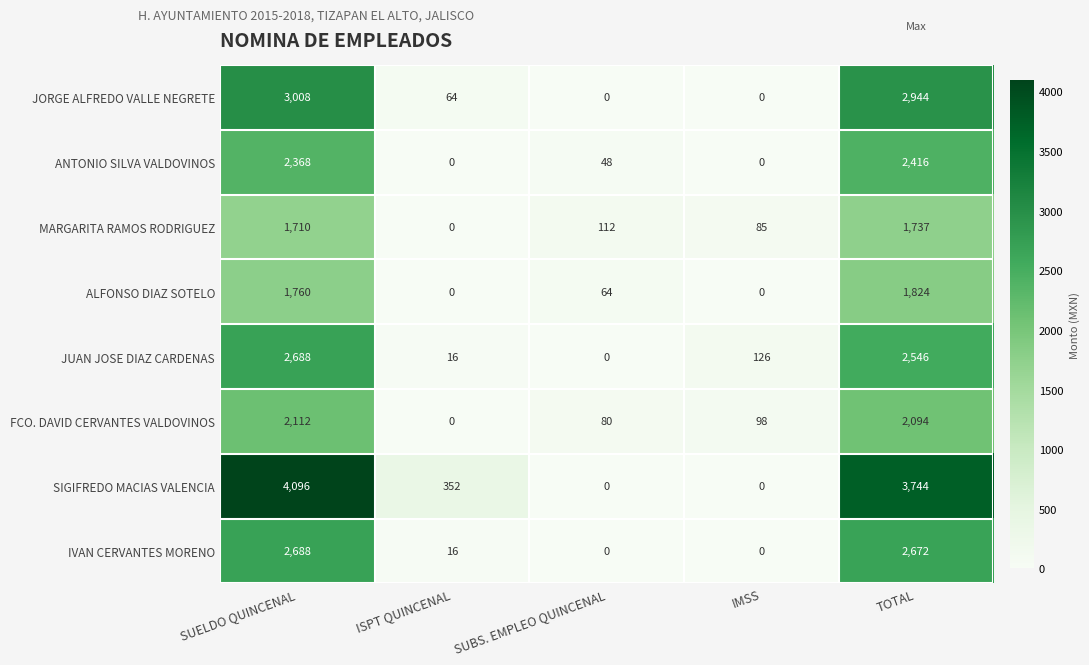

What is the highest value of the SIGIFREDO MACIAS VALENCIA series?

4096